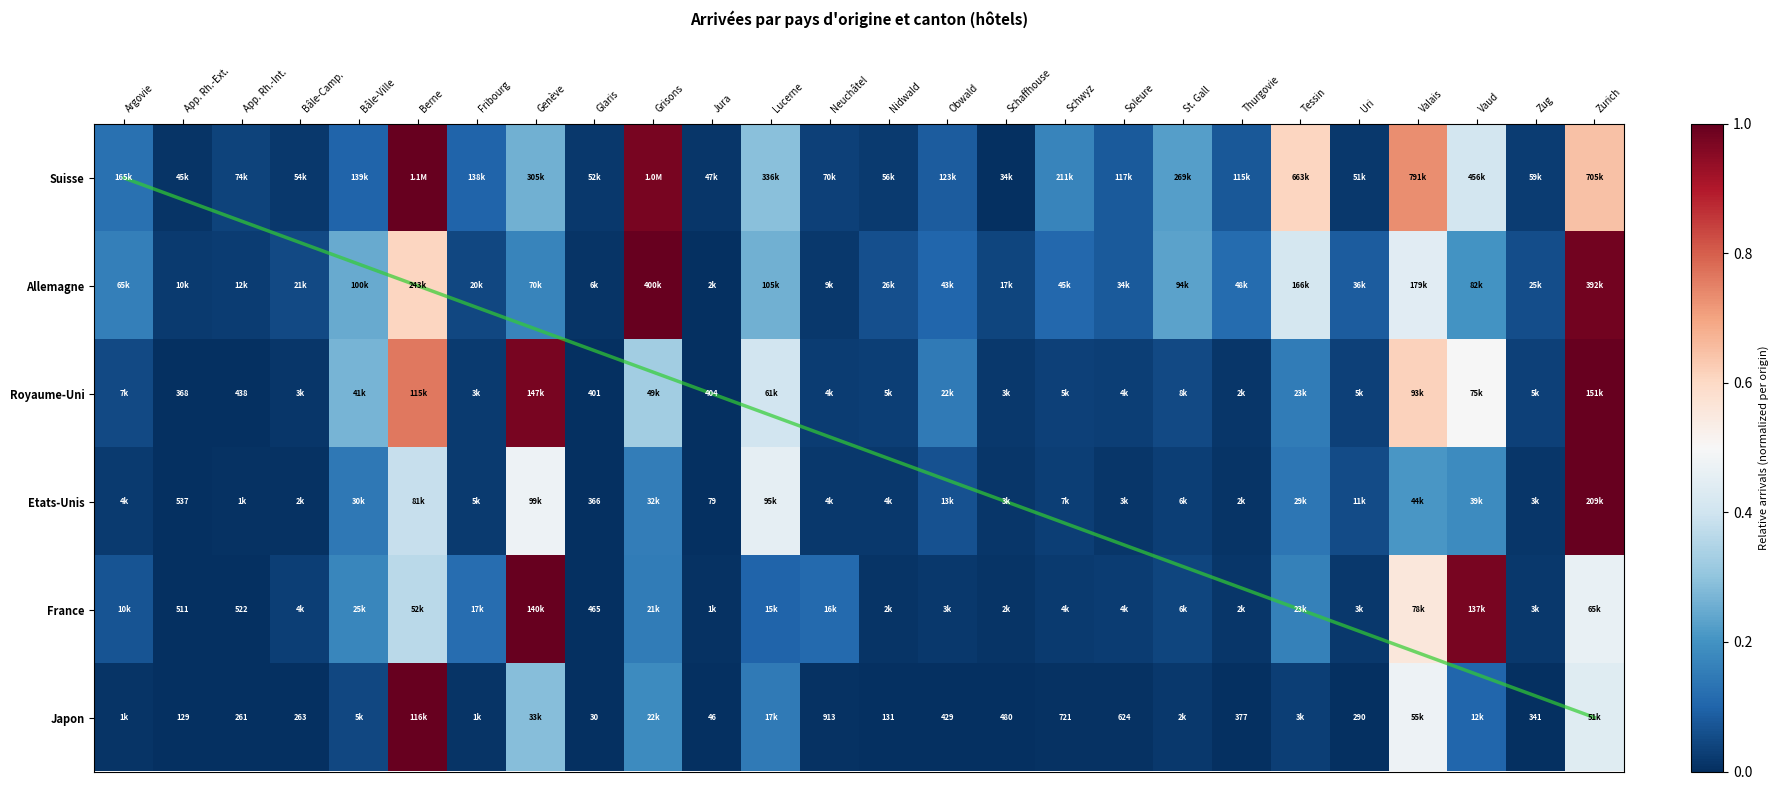

Rank the categories by Allemagne value from highest to lowest.

Grisons, Zurich, Berne, Valais, Tessin, Lucerne, Bâle-Ville, St. Gall, Vaud, Genève, Argovie, Thurgovie, Schwyz, Obwald, Uri, Soleure, Nidwald, Zug, Bâle-Camp., Fribourg, Schaffhouse, App. Rh.-Int., App. Rh.-Ext., Neuchâtel, Glaris, Jura